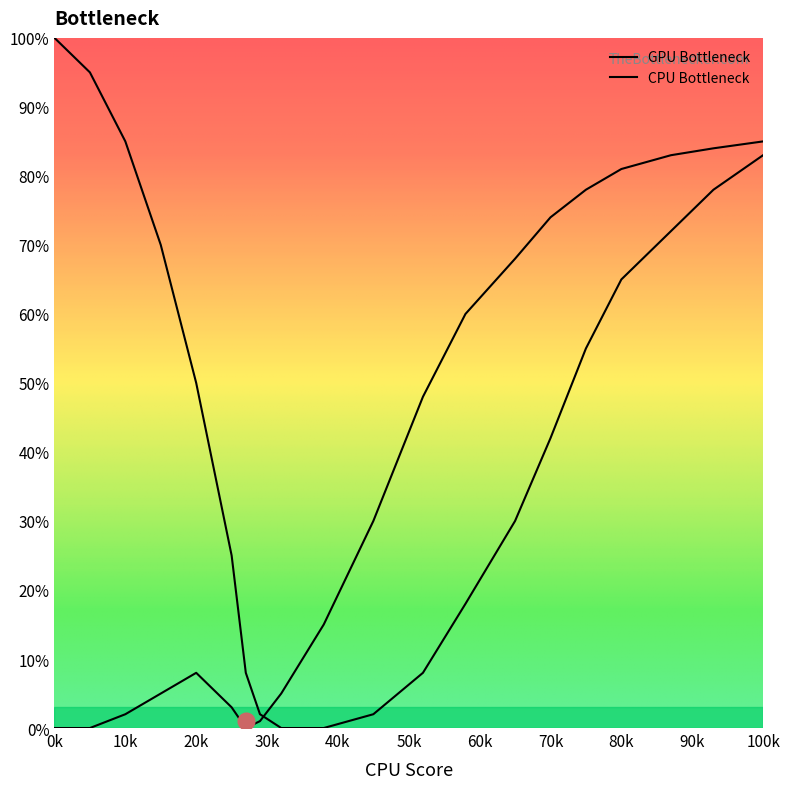

How many lines are shown in the chart?

2